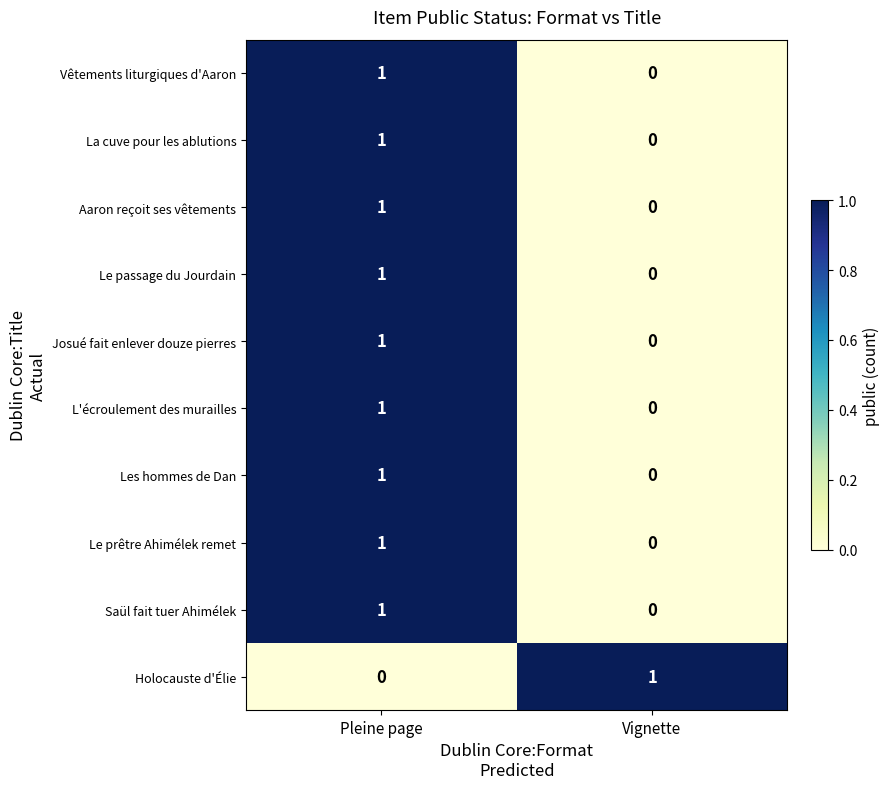

The value of Josué fait enlever douze pierres at Pleine page is 1. True or false?

True